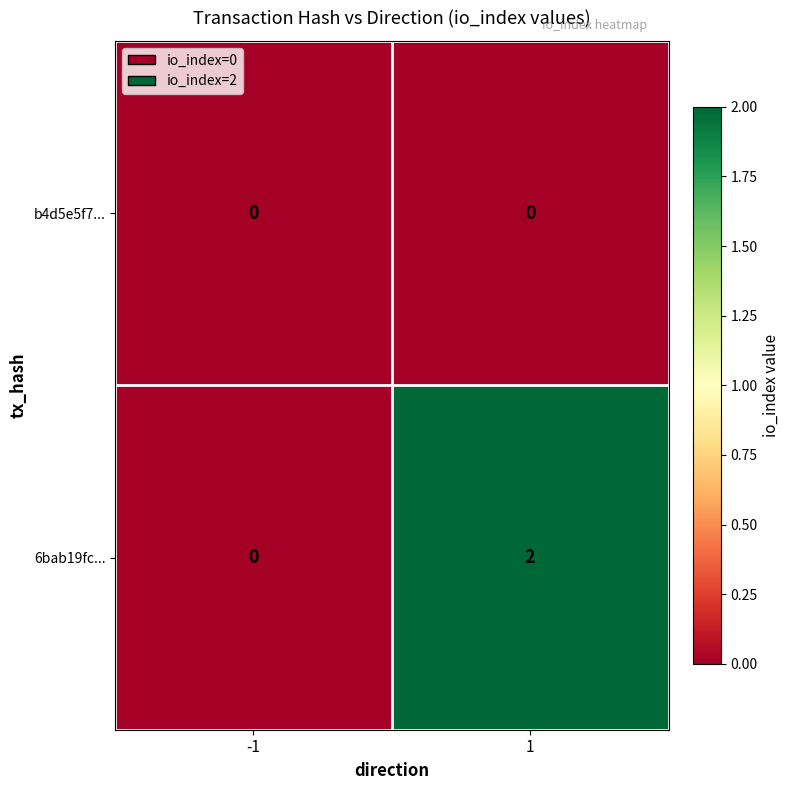

Count the number of categories in the chart.

2